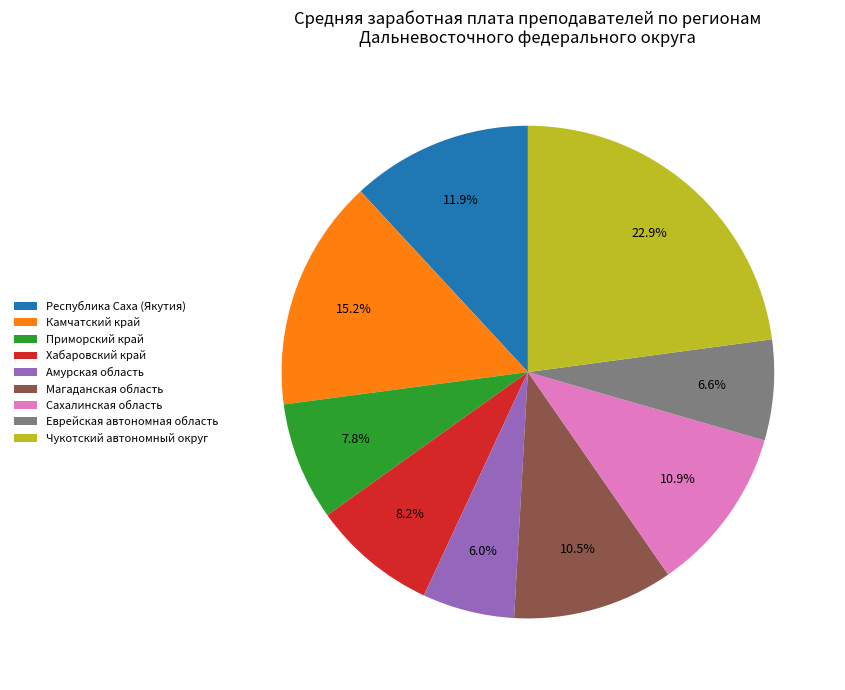

Does Амурская область represent more than half of the total?

No